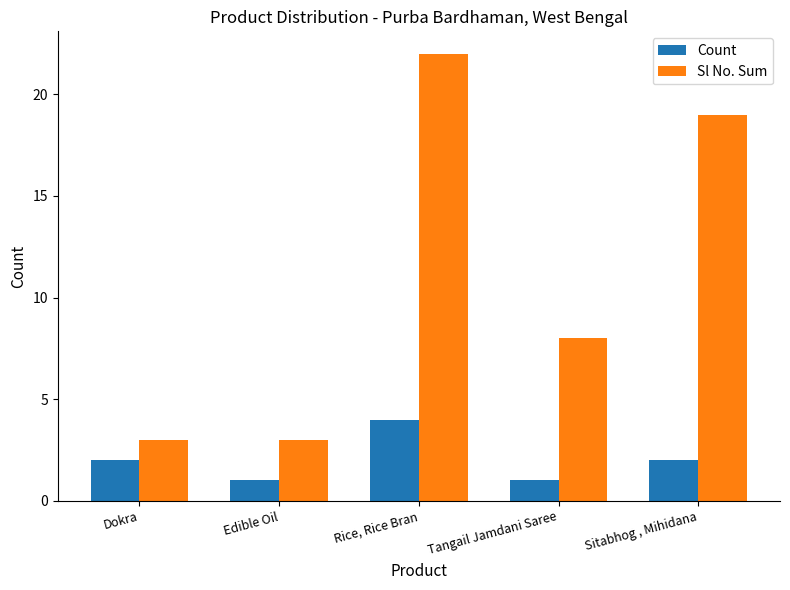

What is the label of the 4th bar from the right?

Edible Oil